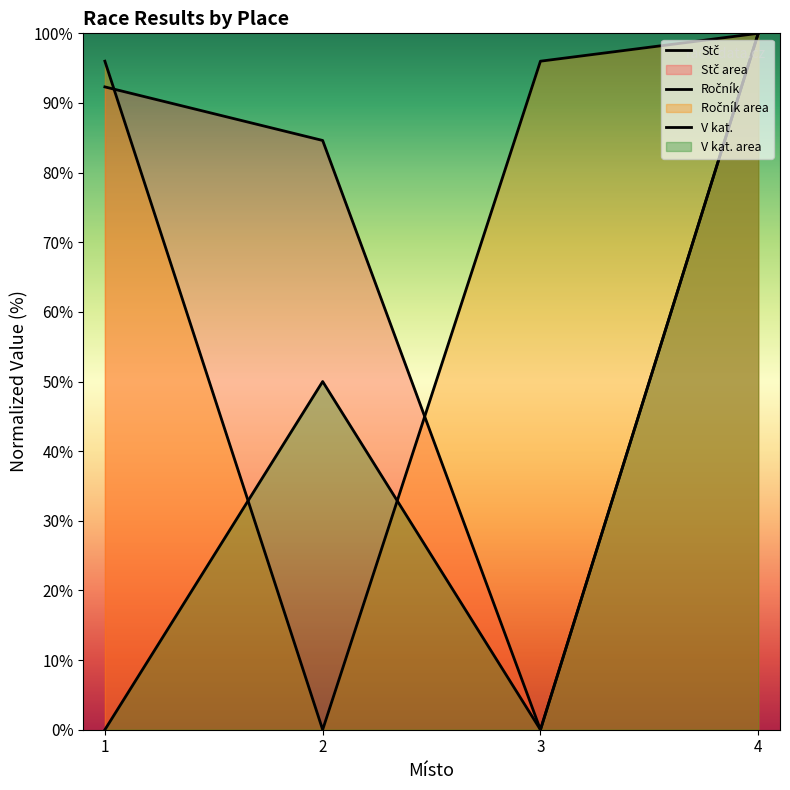

Which label corresponds to the smallest value in the chart?

3